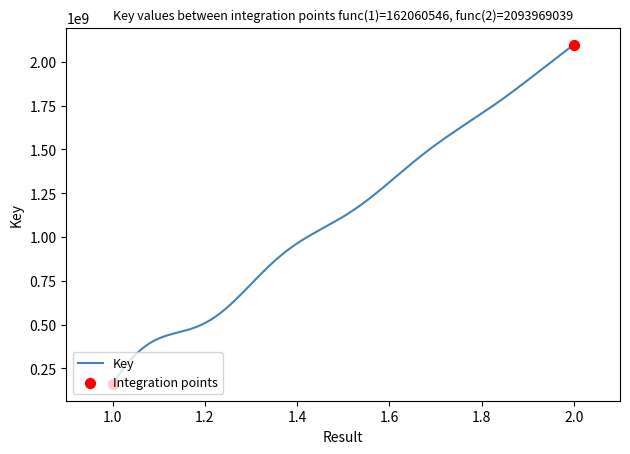

What is the ratio of the value at 2 to the value at 1?

12.9